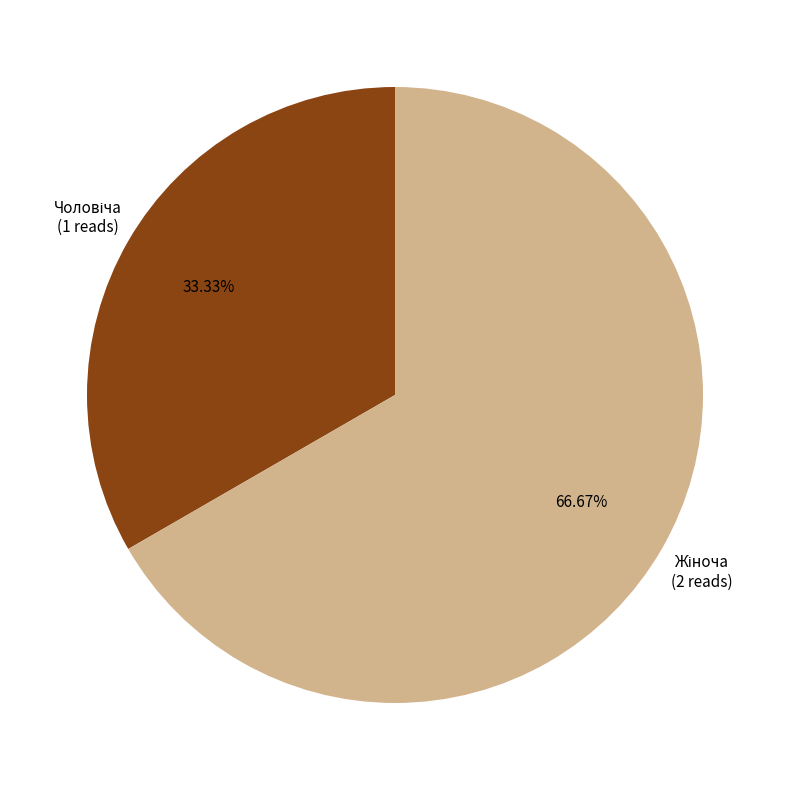

How many slices are in this pie chart?

2